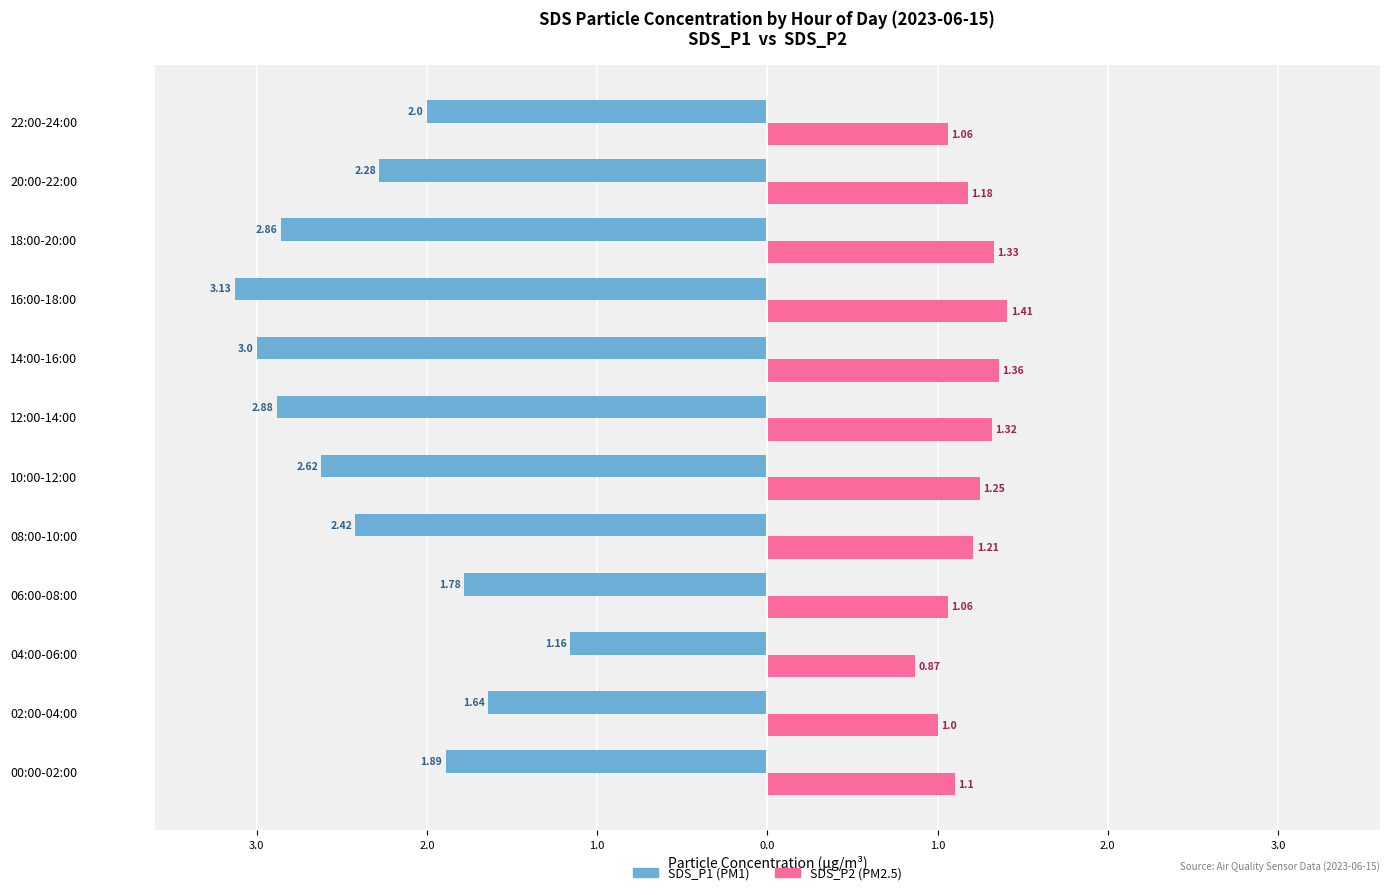

What is the average value of the SDS_P2 series?

1.2